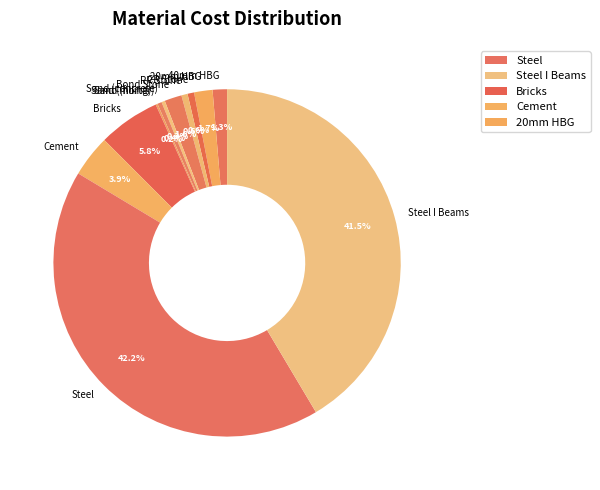

Combined, do Bricks and RR Stone account for over 50%?

No